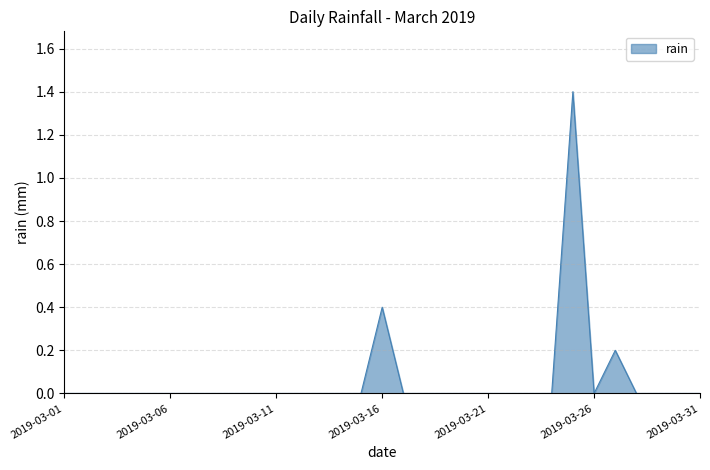

What is the maximum value shown in the chart?

1.4